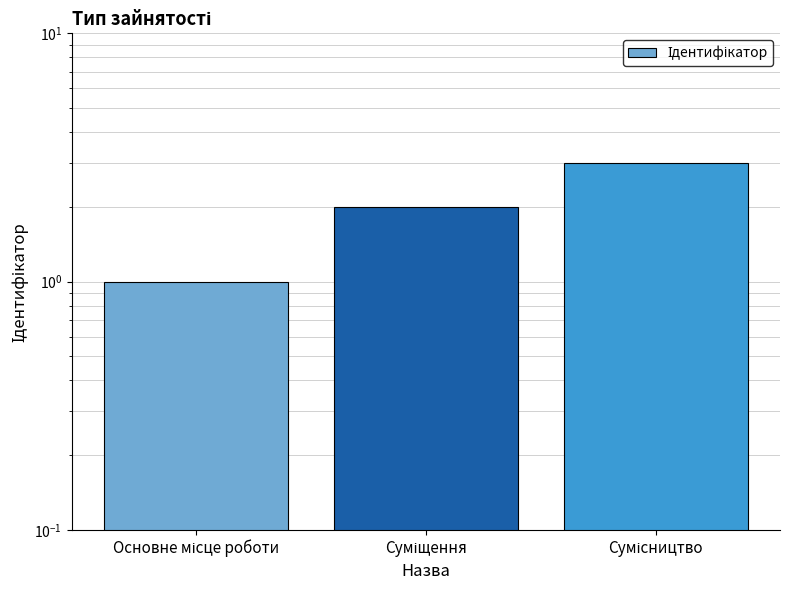

Rank the categories by value from lowest to highest.

Основне місце роботи, Суміщення, Сумісництво